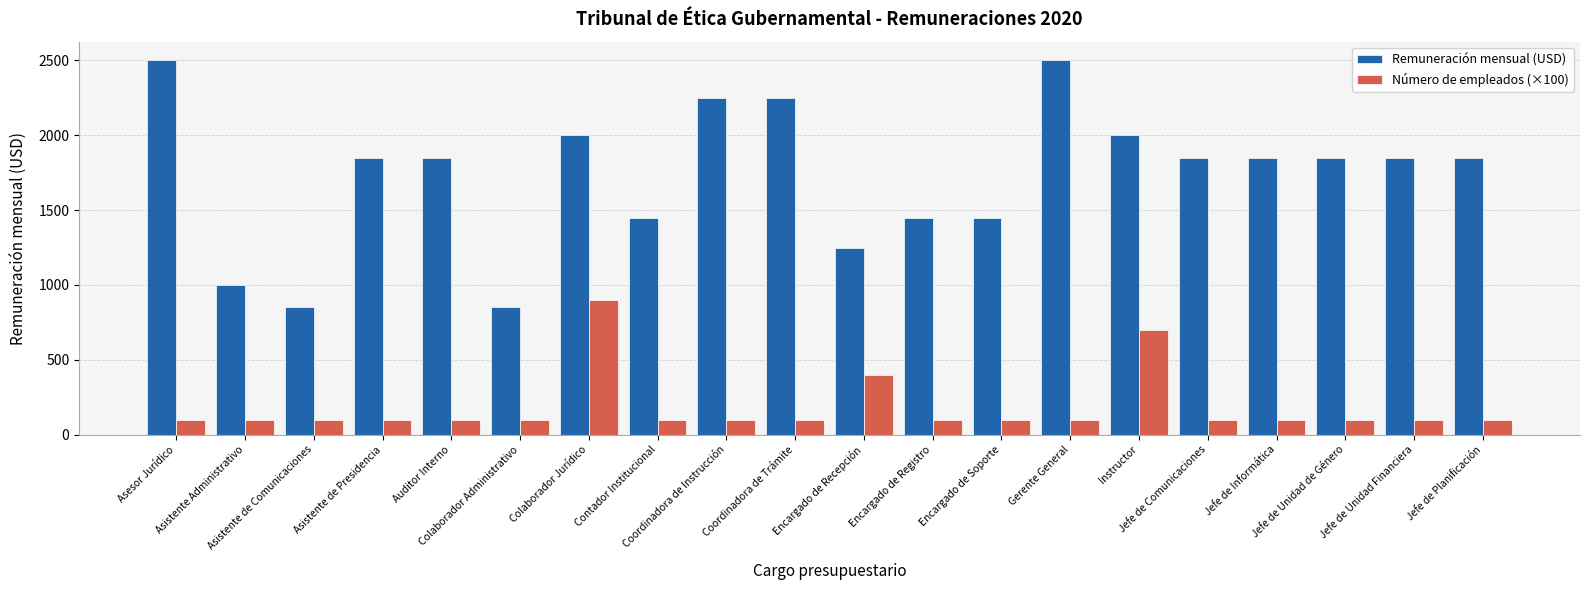

At how many categories does at least one series exceed 273?

20